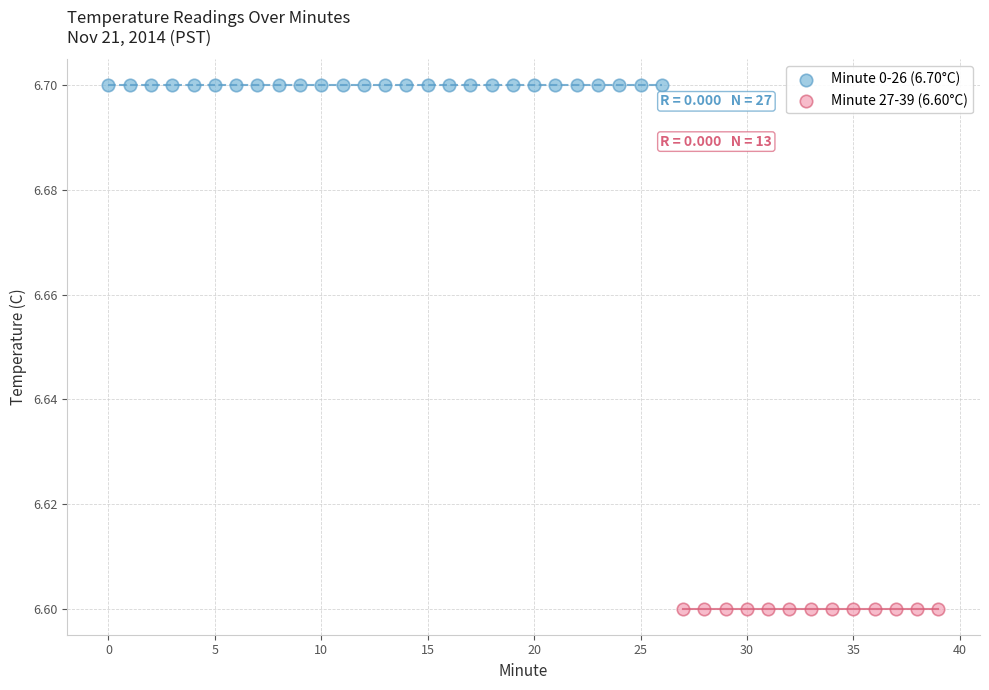

Which series contains the lowest Y value?

Minute 27-39 (6.60°C)